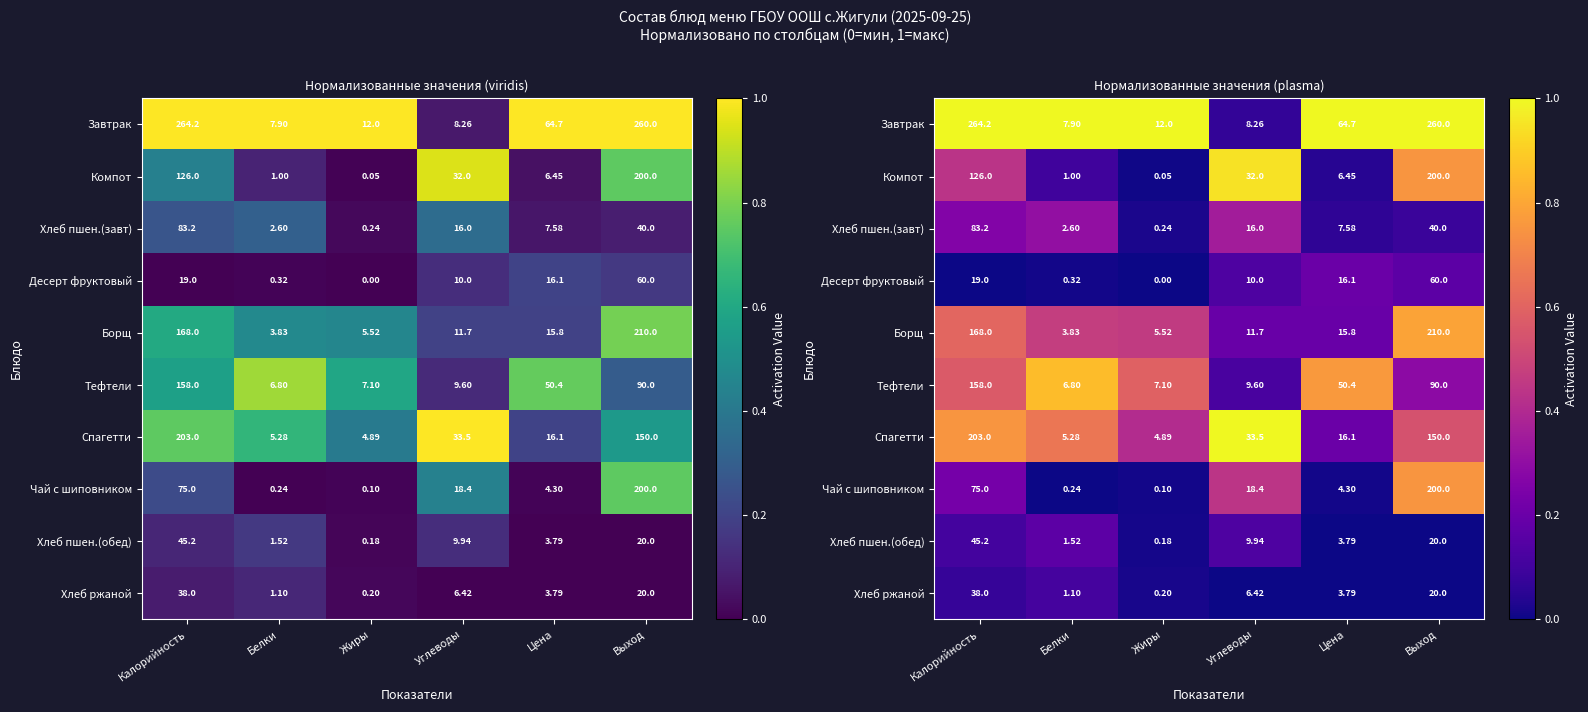

How many distinct data groups are displayed?

10